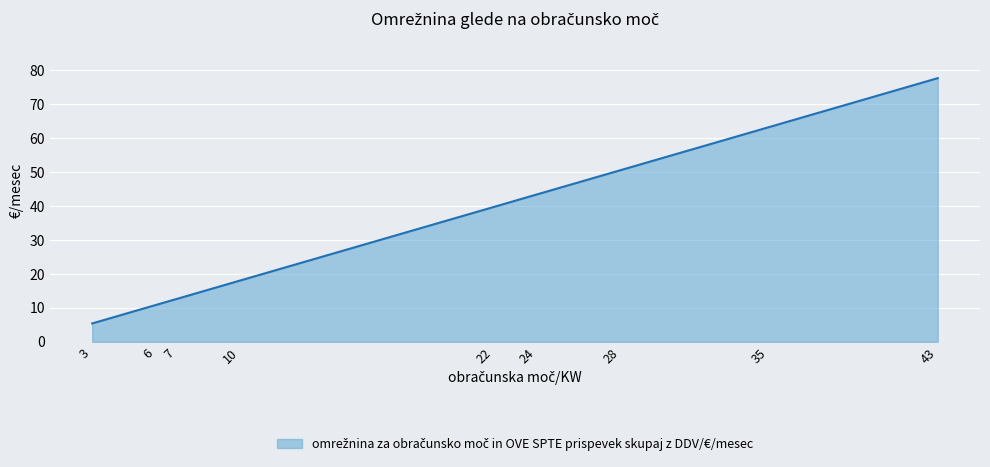

How many lines are shown in the chart?

1